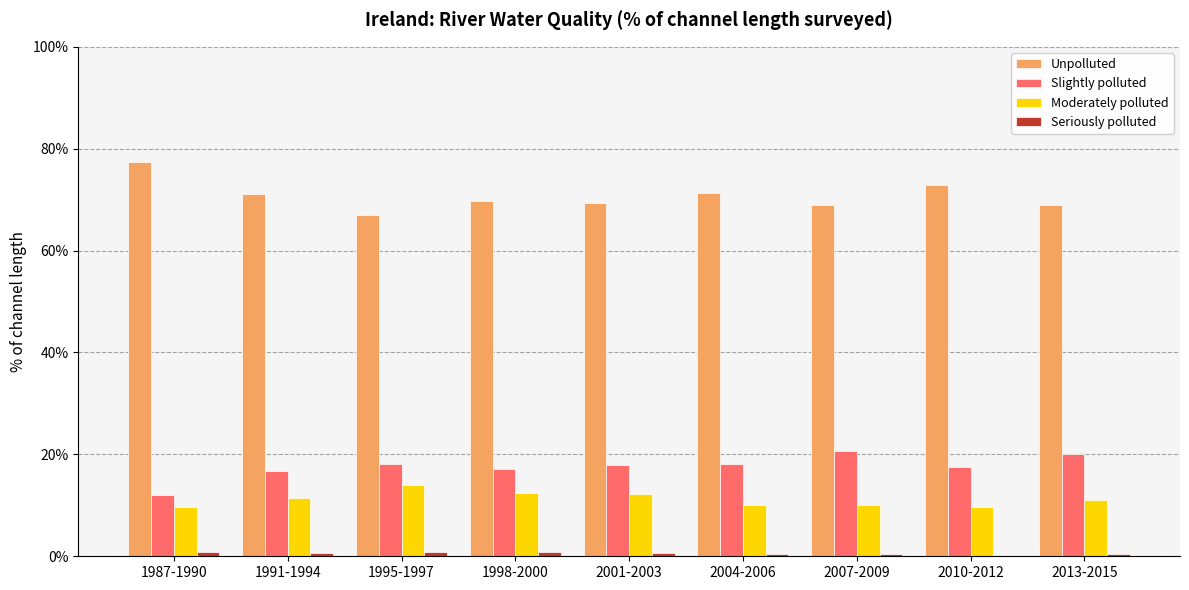

Are the bars grouped side by side (vs. stacked)?

Yes